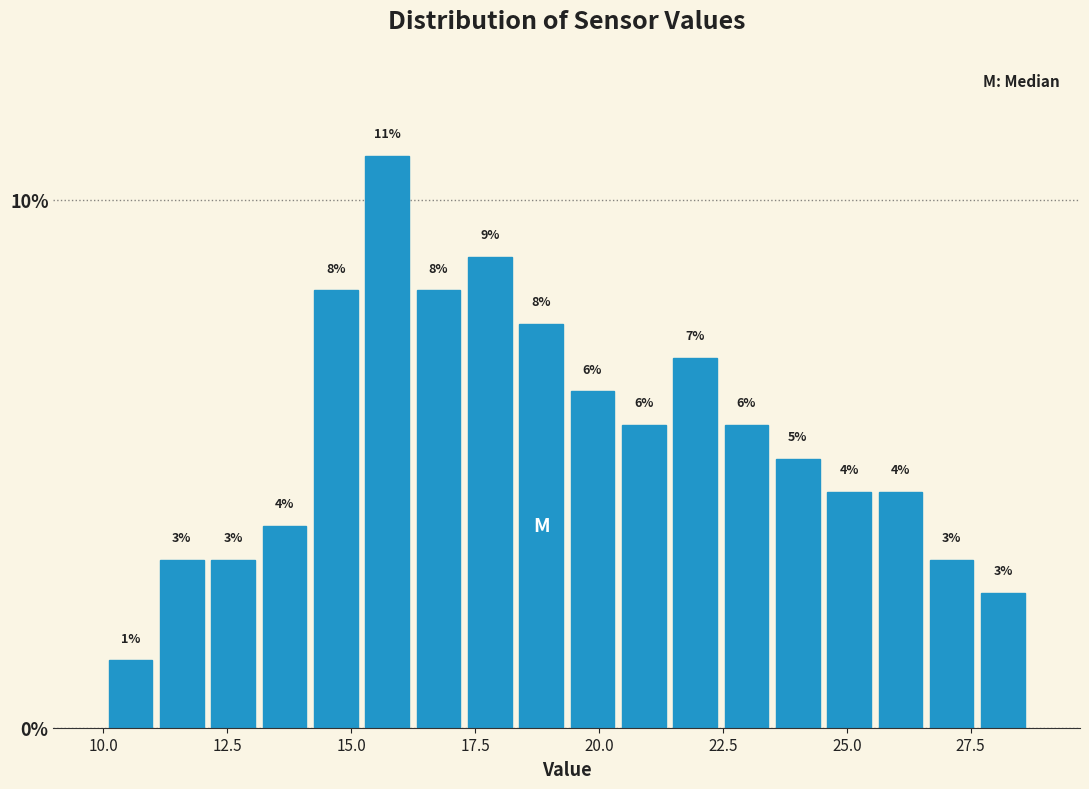

Read against the x-axis, roughly where is the centre of the tallest bar?

15.5